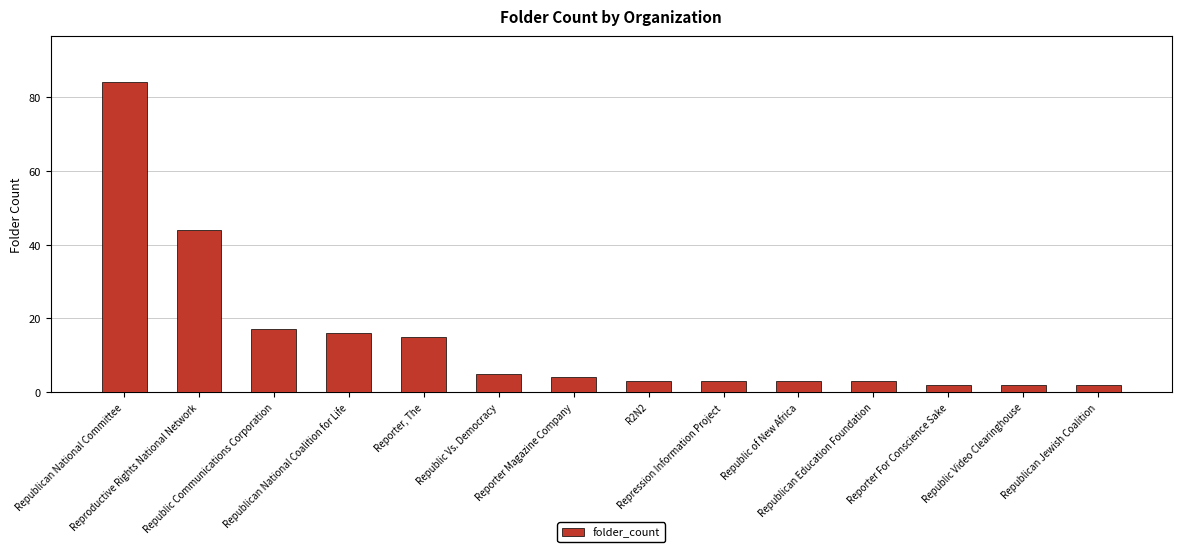

The value at Reporter For Conscience Sake is 2. True or false?

True